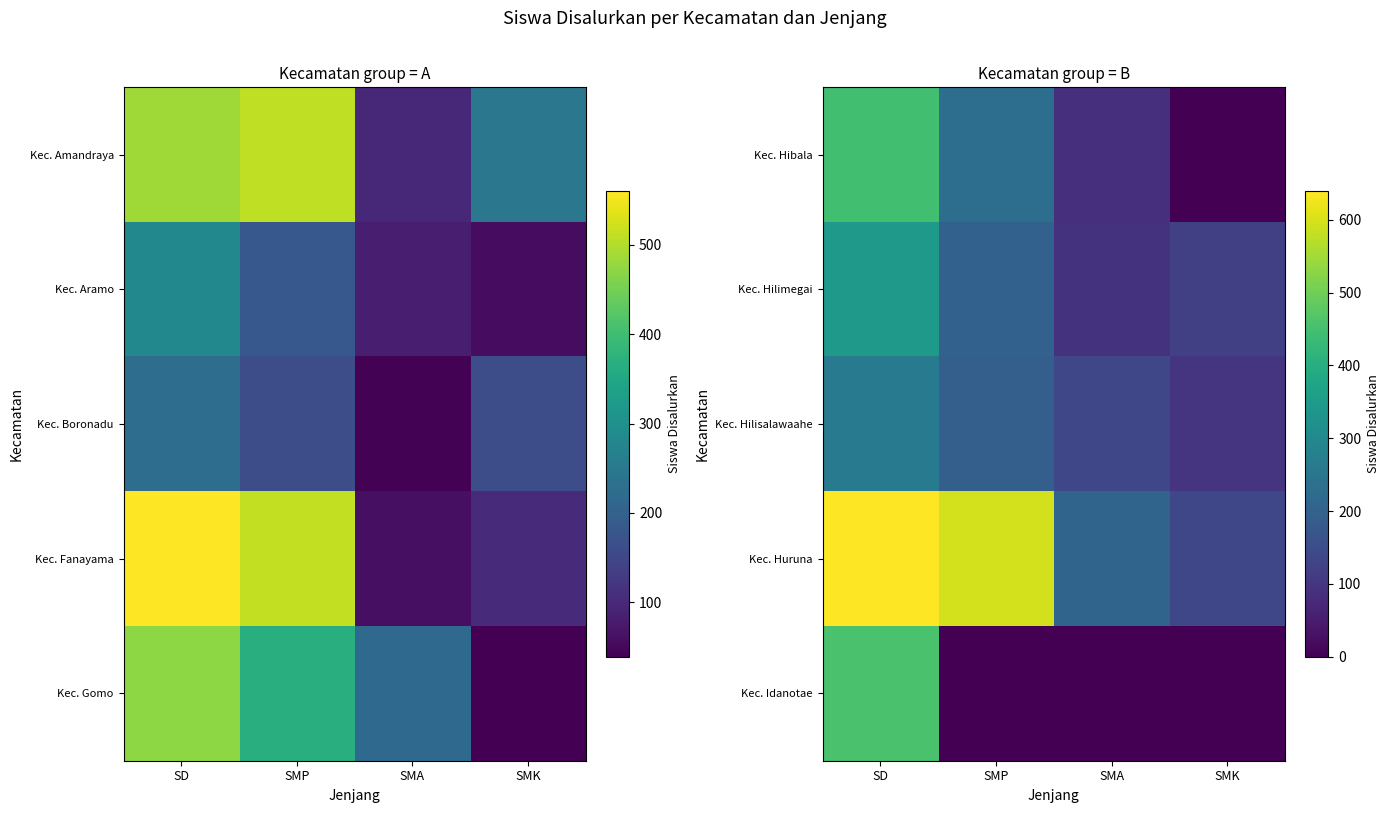

Is the value of Kec. Huruna at SMA greater than the value of Kec. Hilimegai at SMK?

Yes